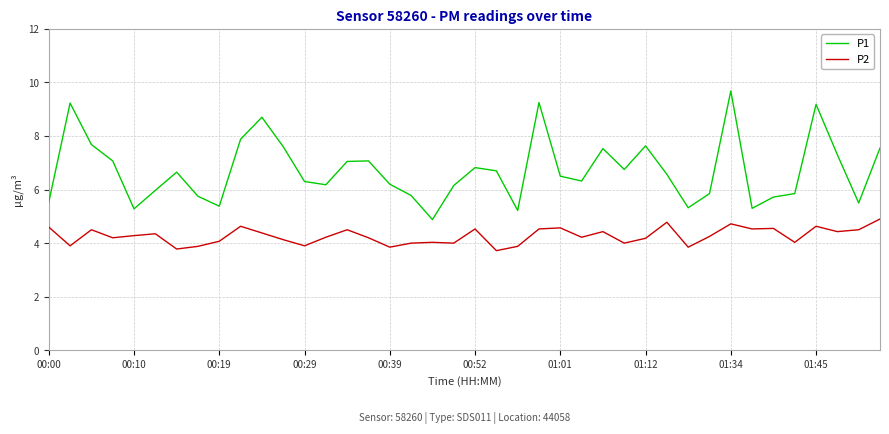

True or false: P2 and P1 cross at least once.

False